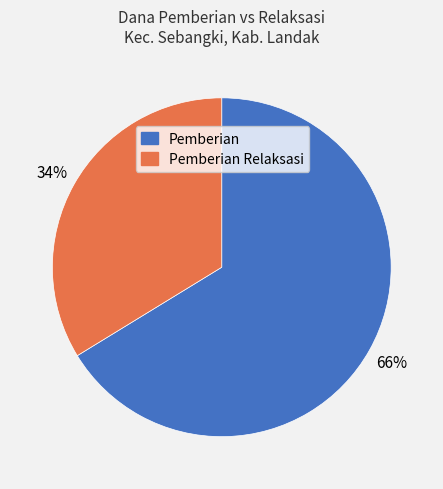

To the nearest percent, what is the average slice percentage?

50%